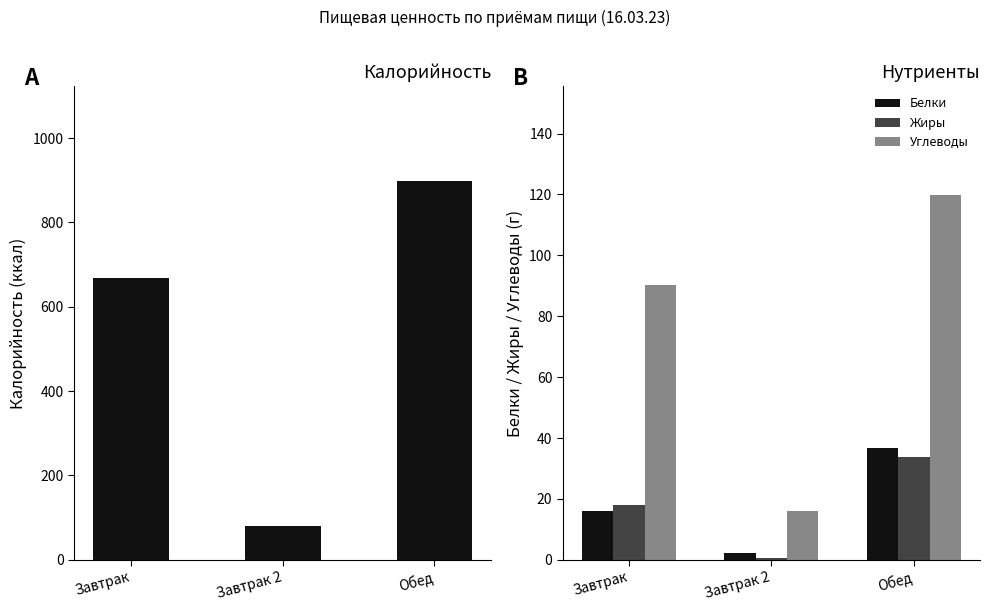

Which category has the highest value across all series?

Обед